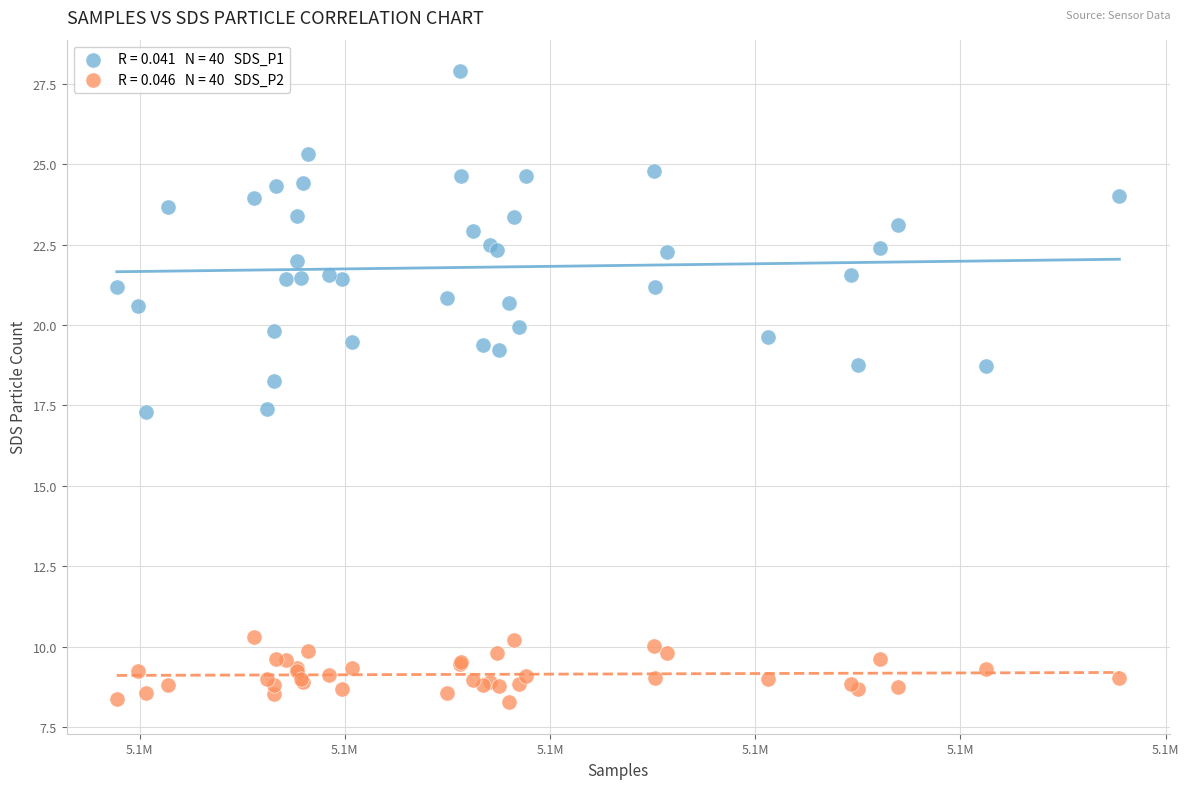

Across all series, what Y value is closest to 18?

18.3